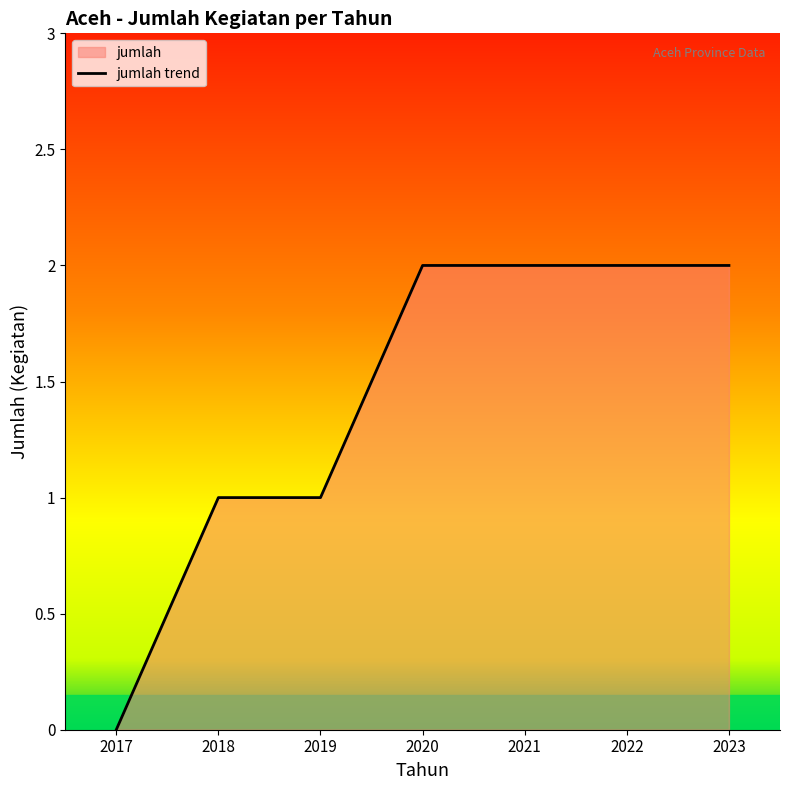

Where is the data nearest to the value 1?

2018